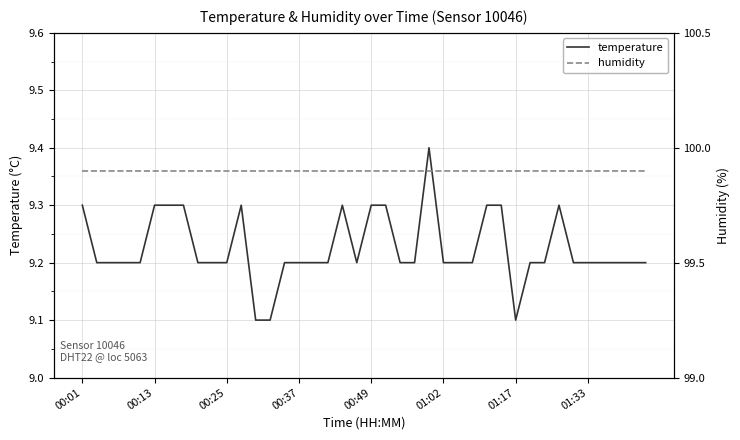

Which series has the widest spread of values?

temperature